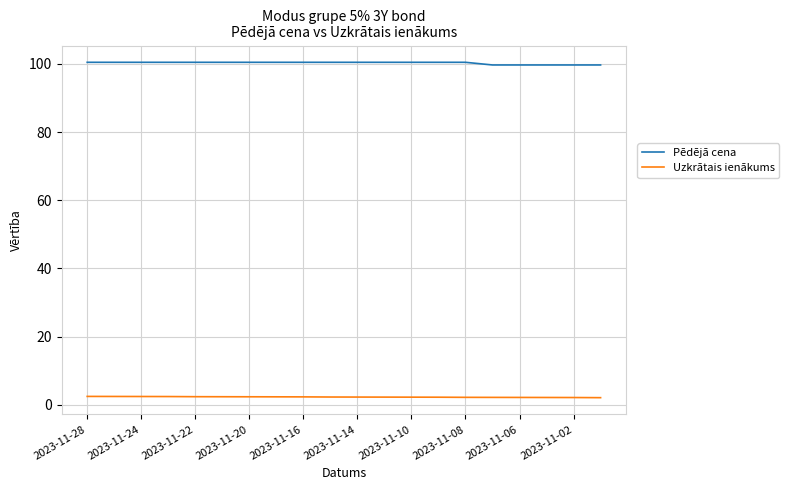

Rank the series by their average value, from lowest to highest.

Uzkrātais ienākums, Pēdējā cena